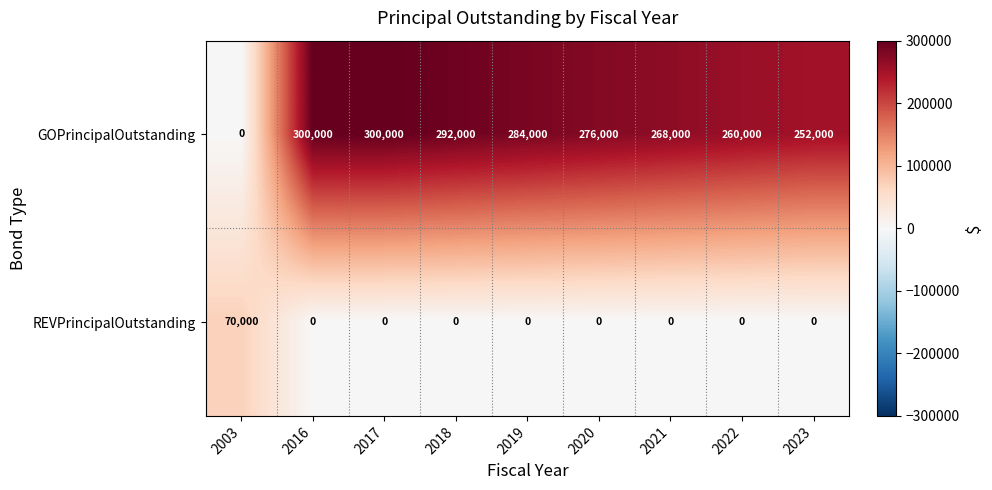

List the series in order of their peak value, lowest first.

REVPrincipalOutstanding, GOPrincipalOutstanding